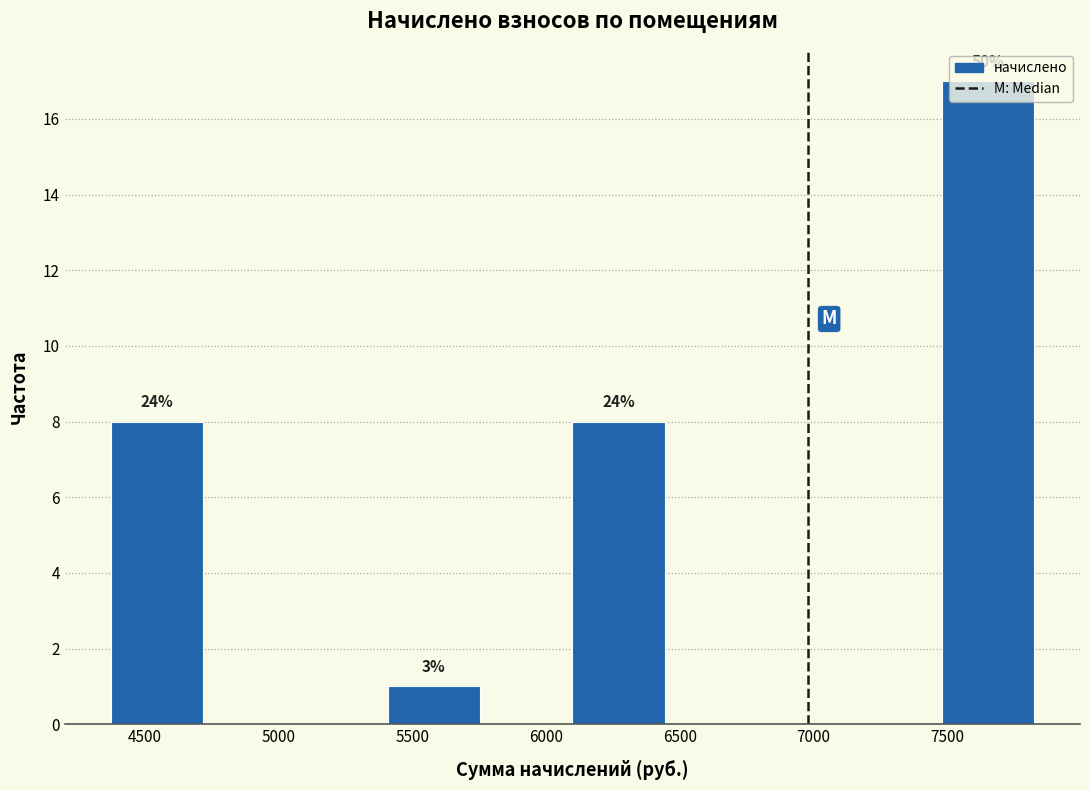

Which range on the x-axis has the tallest bar?

7500 to 7800